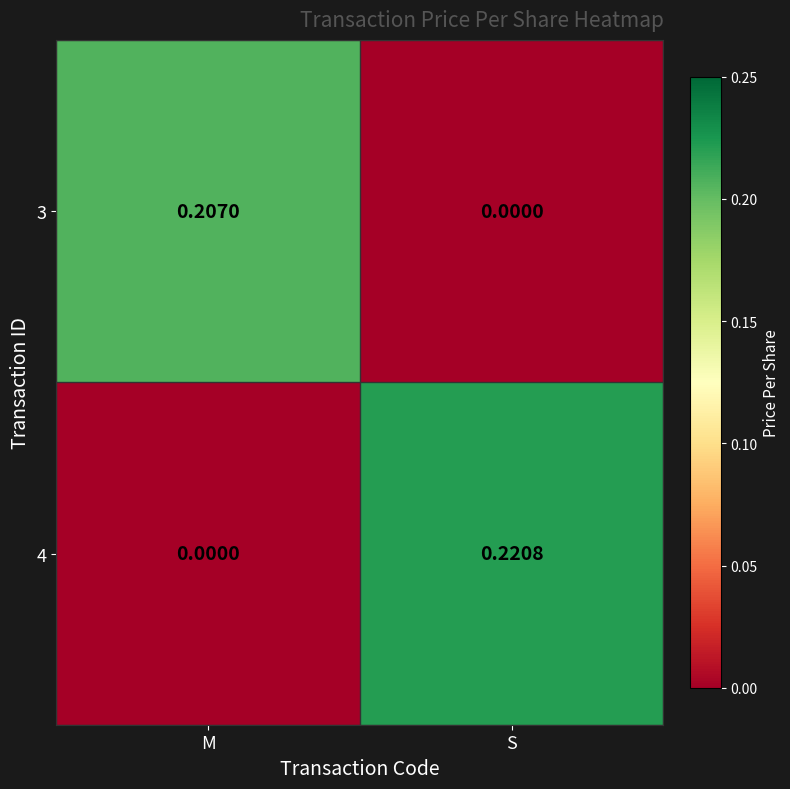

At which label is 3 closest to 0?

S